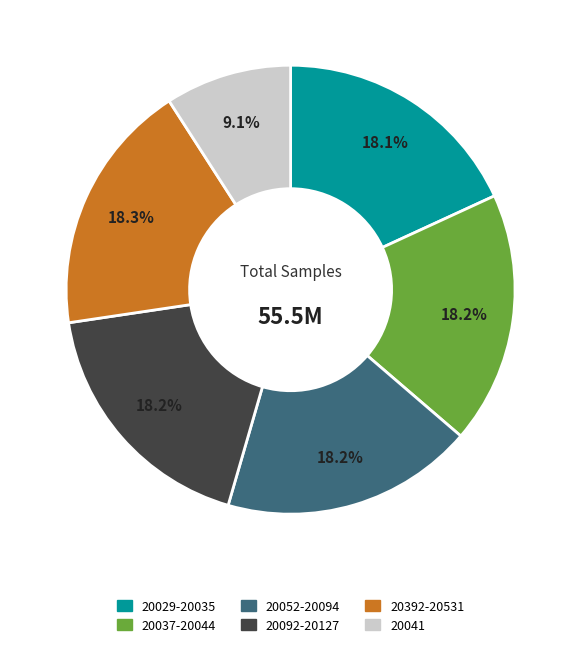

Is there any slice that represents more than half of the pie?

No